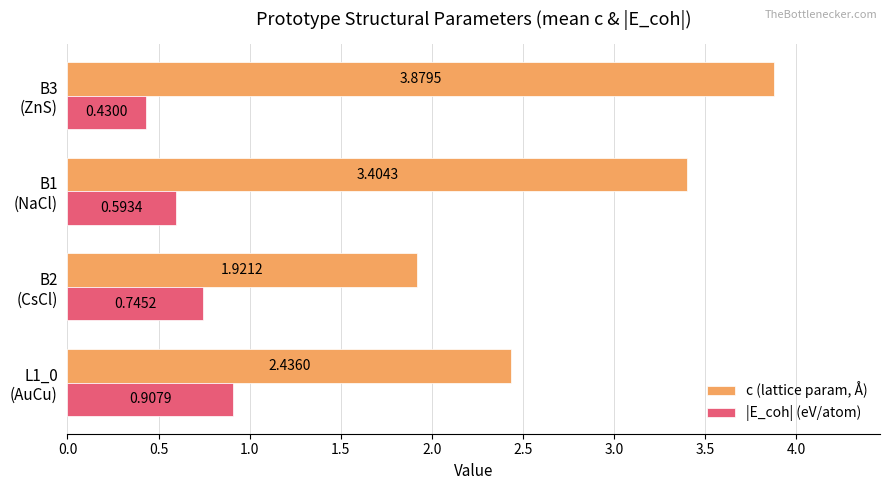

How many data points in c (lattice param, Å) are less than 3?

2